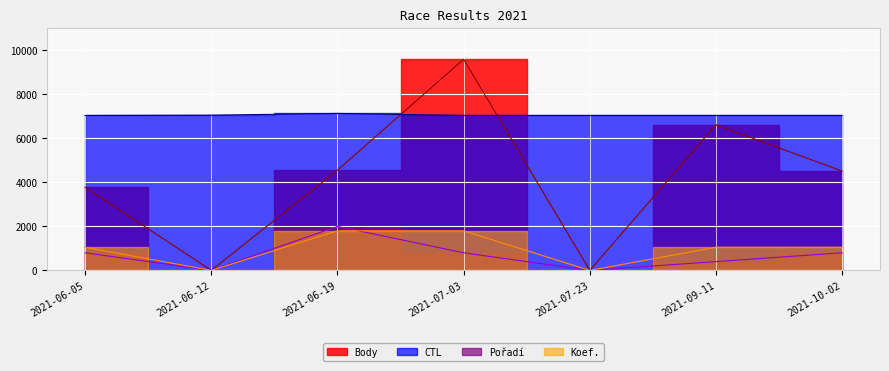

True or false: Body and Pořadí intersect in this chart.

False